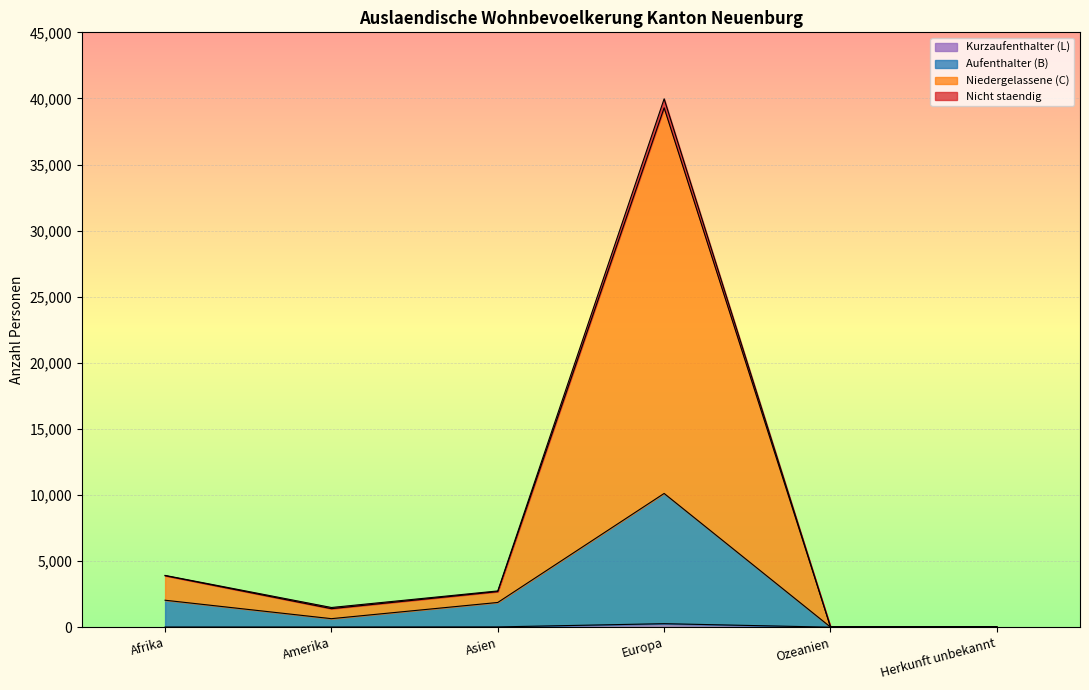

What is the label of the 5th point from the left?

Ozeanien